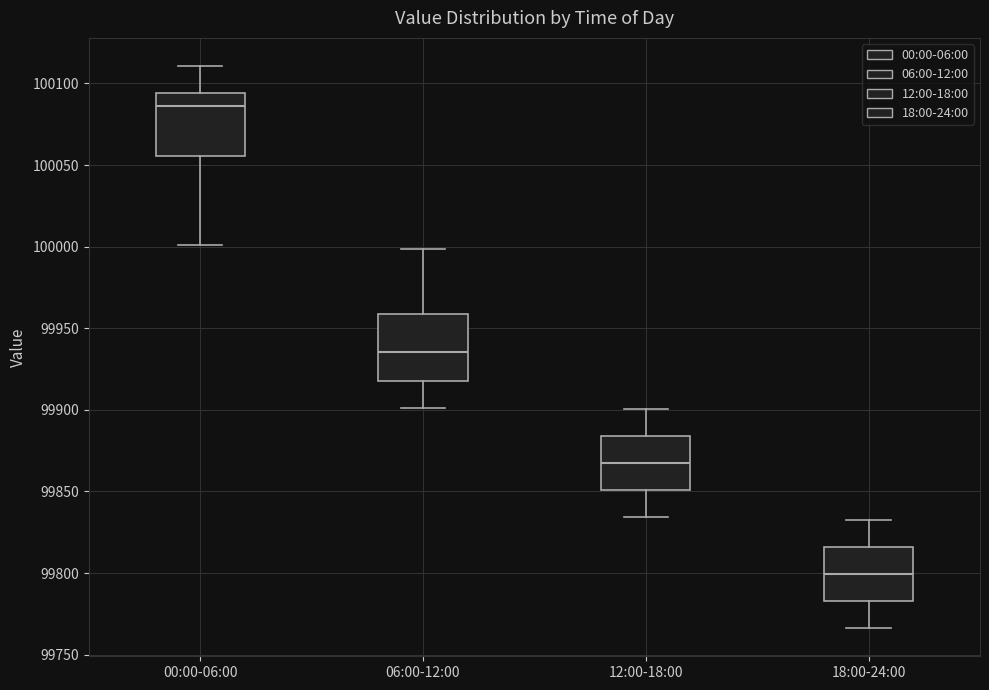

Reading left to right, transcribe this box plot: for each box, give where its median line is, the range the box spans, and where its two whiskers end, as read against the y-axis. The values are not printed on the chart, so give them approximately, as read against the axis.

00:00-06:00: median 100085, box 100055 to 100095, whiskers 100000 to 100110
06:00-12:00: median 99935, box 99920 to 99960, whiskers 99900 to 100000
12:00-18:00: median 99865, box 99850 to 99885, whiskers 99835 to 99900
18:00-24:00: median 99800, box 99785 to 99815, whiskers 99765 to 99835